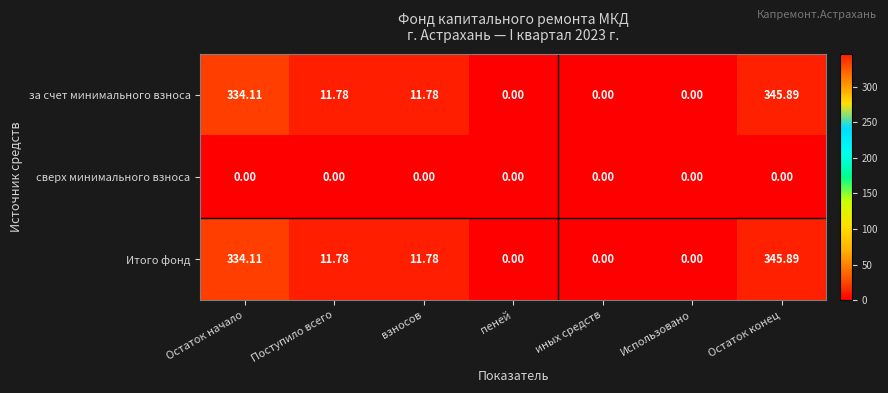

Is the value of сверх минимального взноса at Остаток начало greater than the value of Итого фонд at взносов?

No